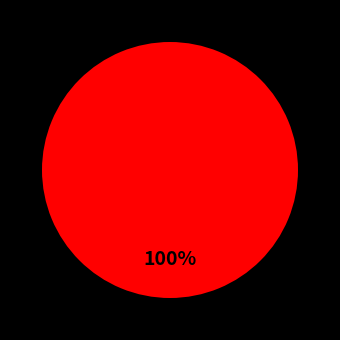

Is there a majority slice in this chart?

Yes